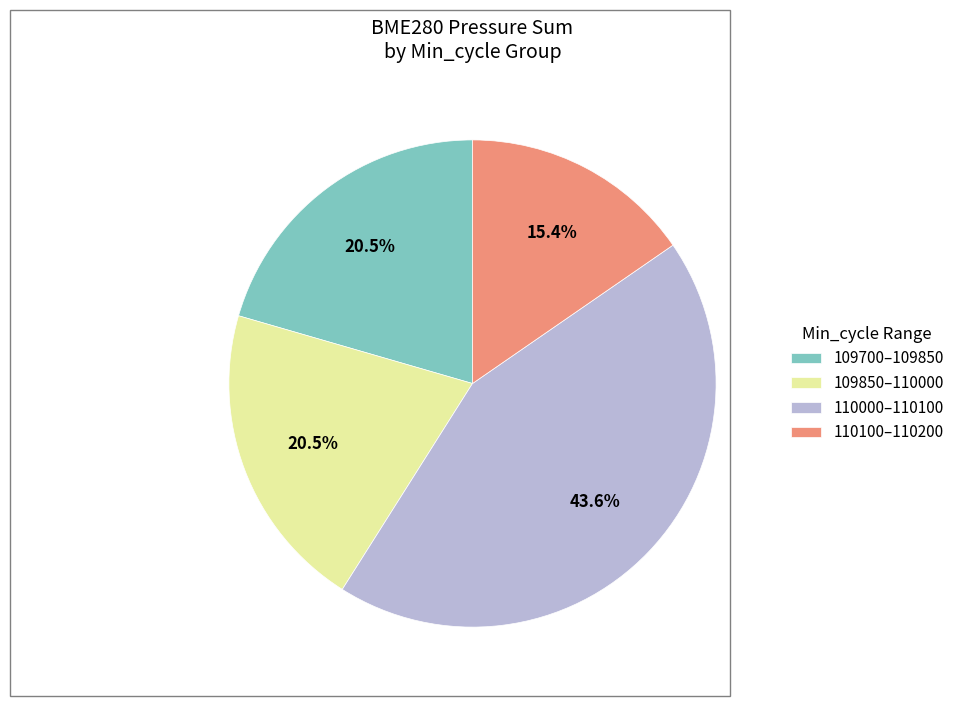

Approximately how many times larger is the value at 110000–110100 compared to 110100–110200?

2.8